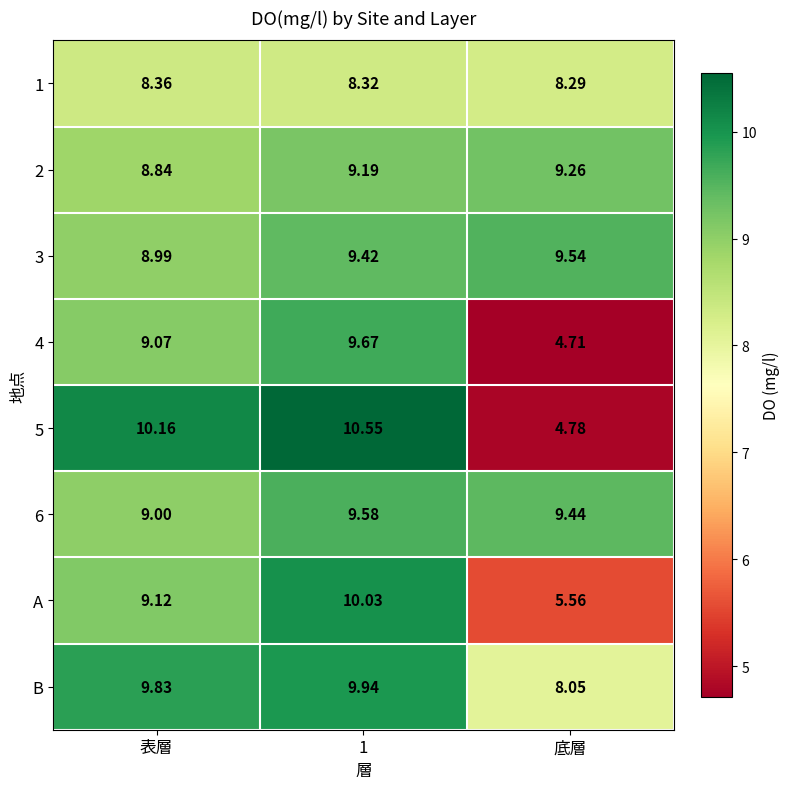

Which series has the widest spread of values?

5